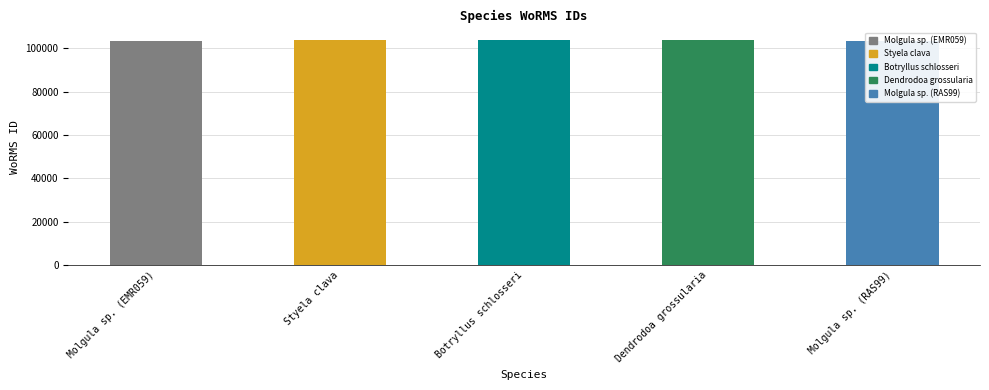

What is the smallest value displayed?

103509